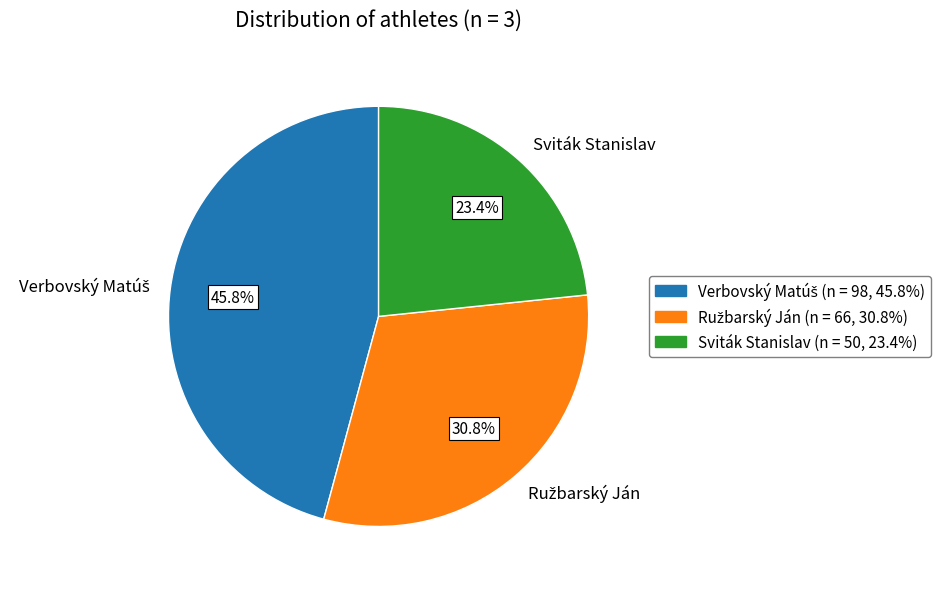

To the nearest percent, what percentage of the pie is Sviták Stanislav?

23%